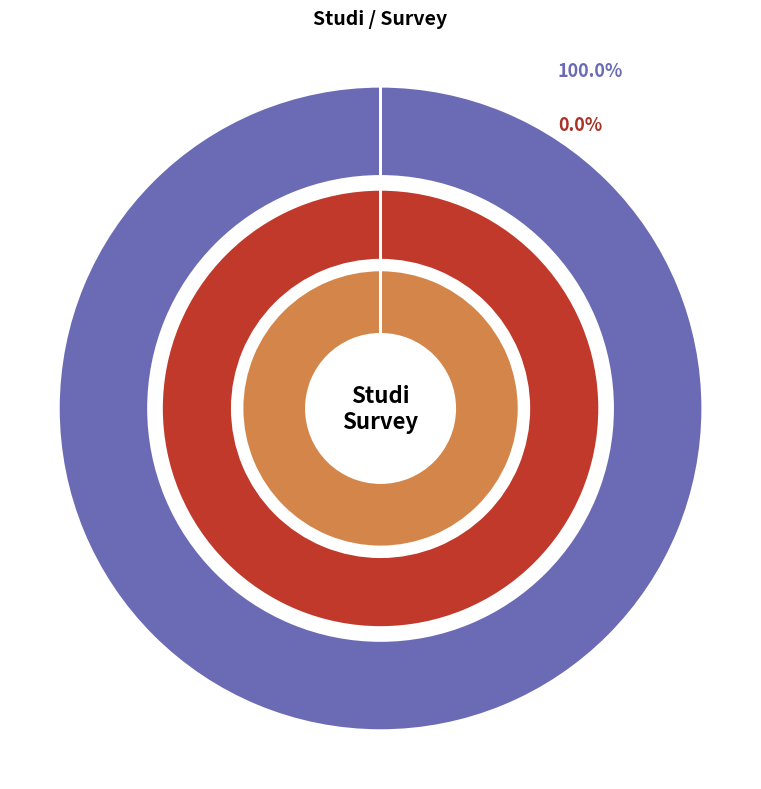

What is the majority slice?

Studi Survey Investigasi dan Design (SID)